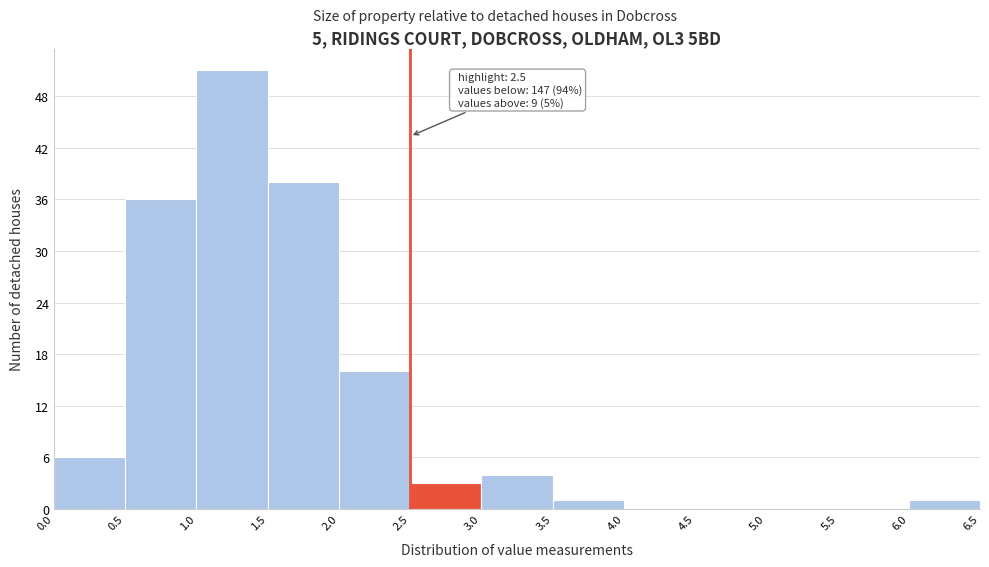

Over which range of the x-axis is the bar tallest?

1.0 to 1.5